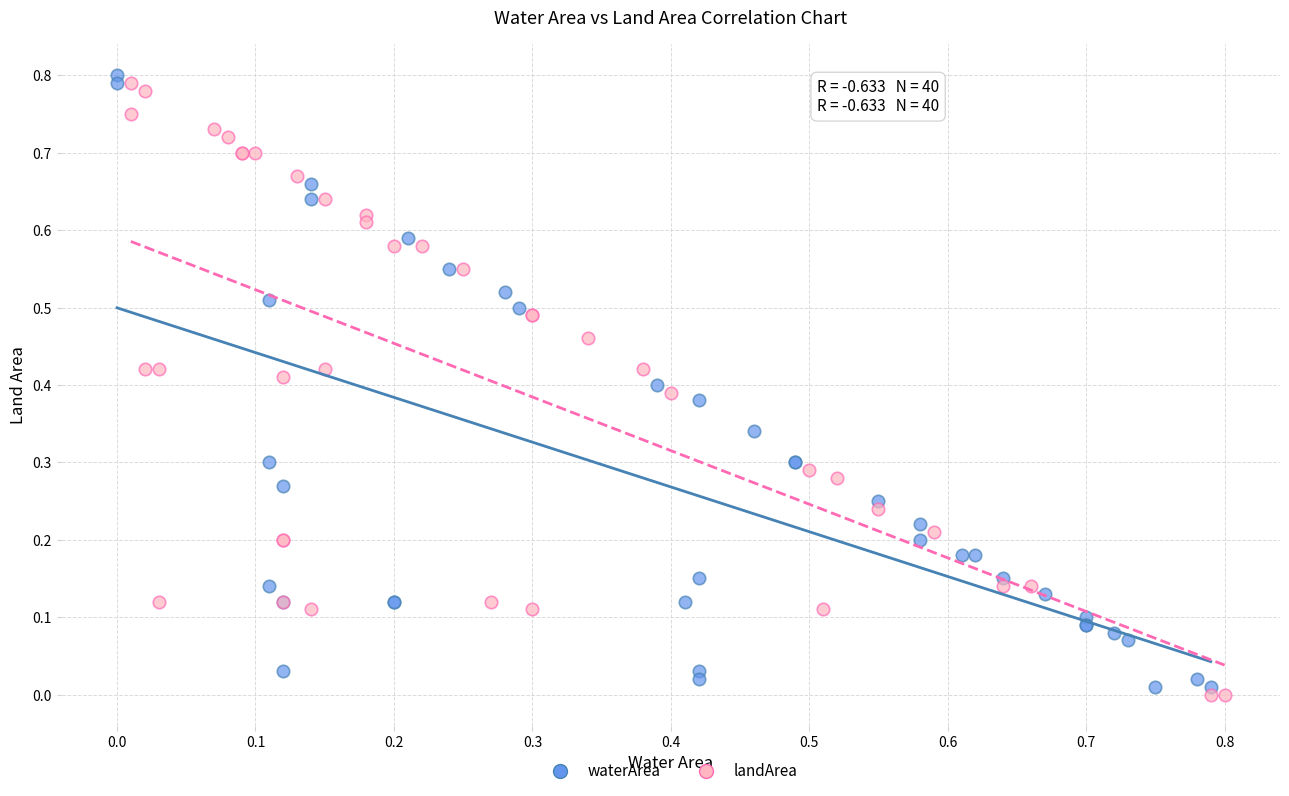

What are all the series names shown in the legend?

waterArea, landArea